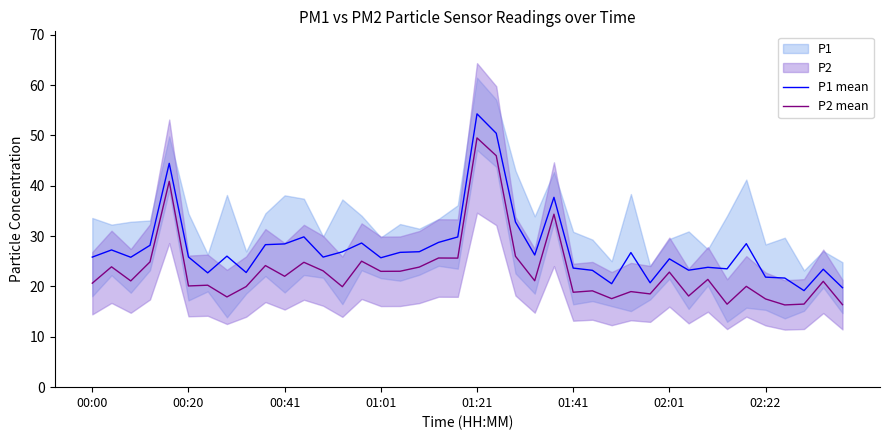

What is the difference between the second highest and second lowest values in the P1 mean series?

30.7